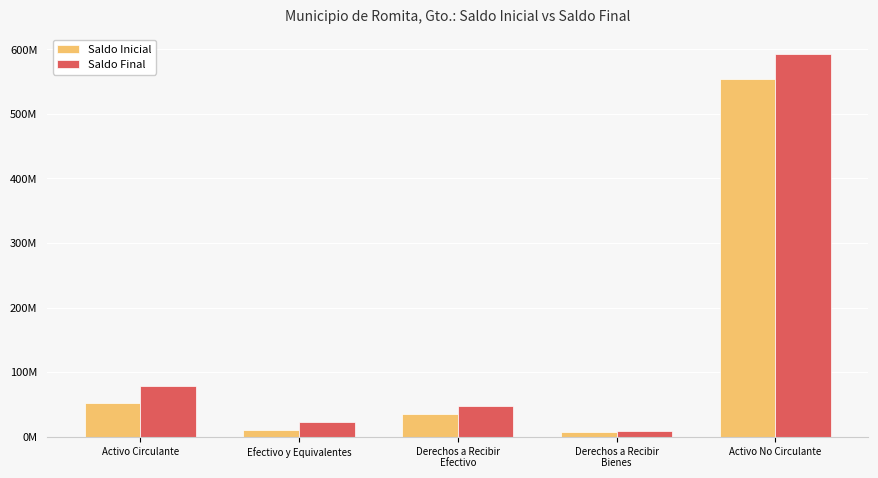

Rank the series at Activo Circulante from highest to lowest value.

Saldo Final, Saldo Inicial